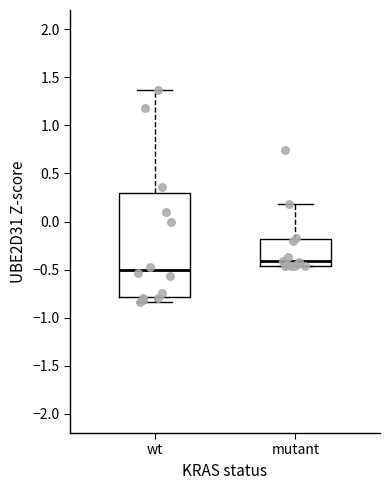

Reading left to right, transcribe this box plot: for each box, give where its median line is, the range the box spans, and where its two whiskers end, as read against the y-axis. The values are not printed on the chart, so give them approximately, as read against the axis.

wt: median -0.50, box -0.80 to 0.30, whiskers -0.85 to 1.35
mutant: median -0.40, box -0.45 to -0.20, whiskers -0.45 to 0.20